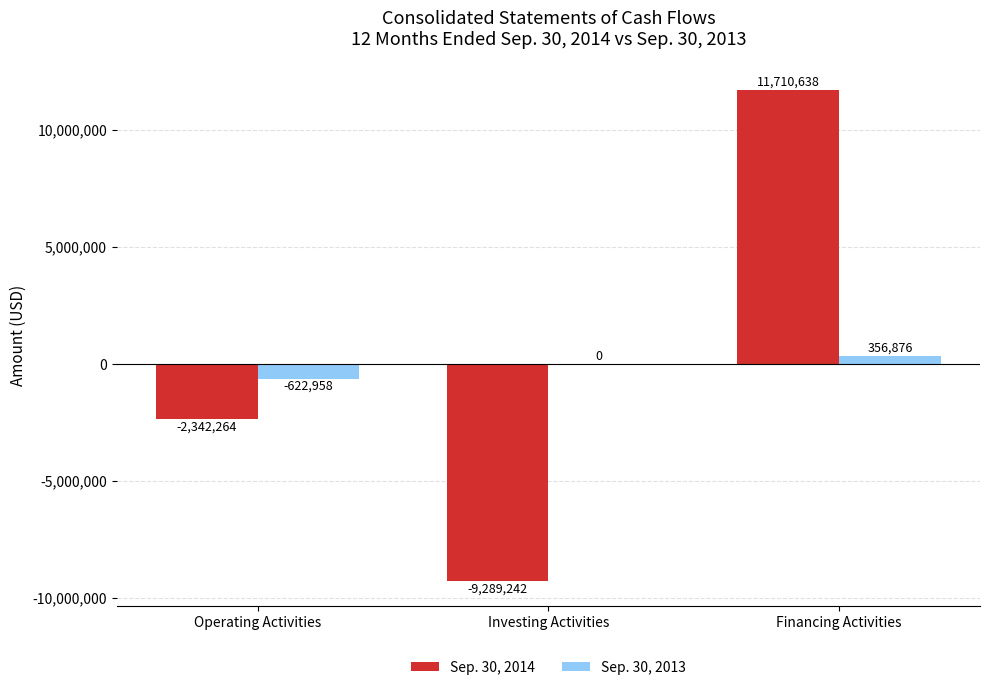

The value of Sep. 30, 2014 at Financing Activities is 20699311. True or false?

False